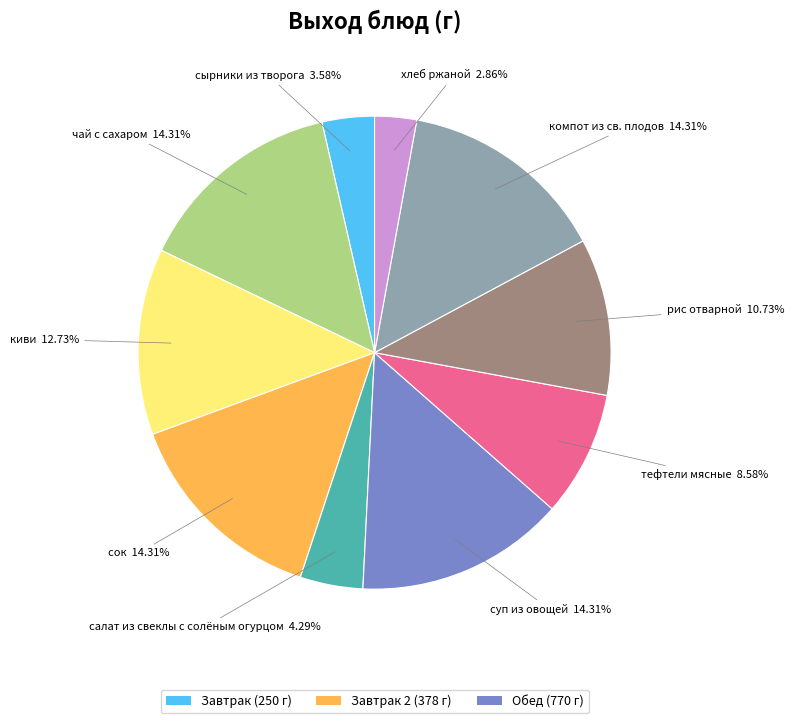

Does any single category account for the majority?

No